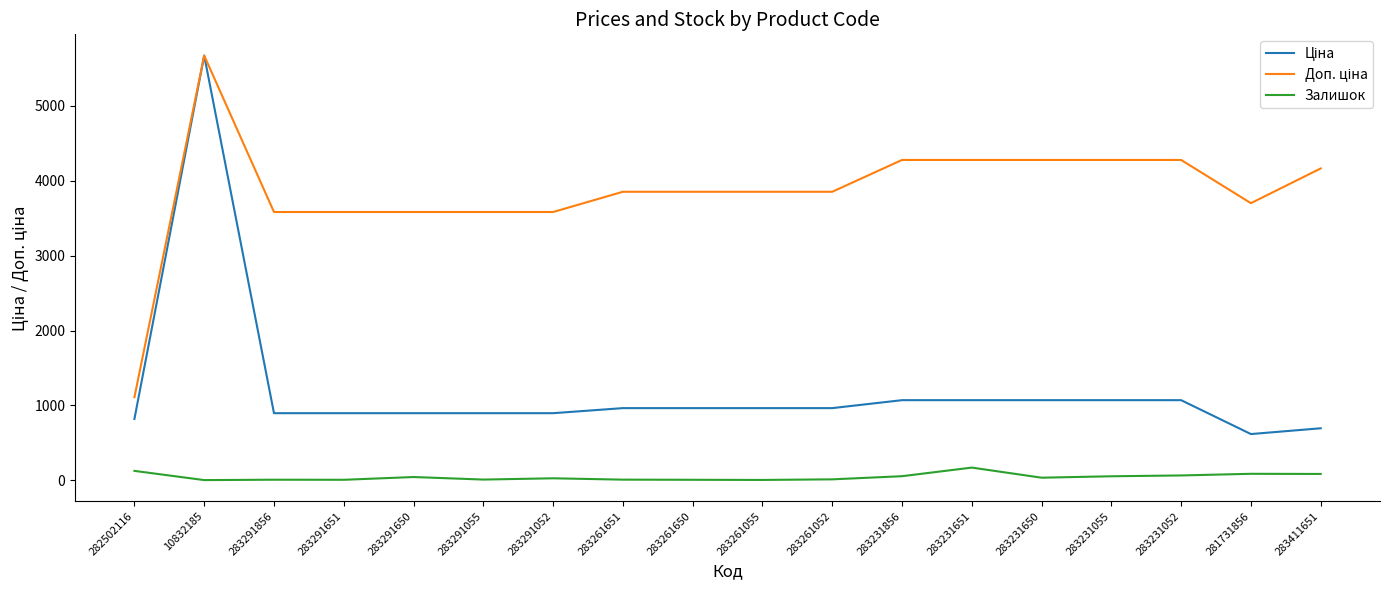

At which label does Залишок first exceed 34?

282502116